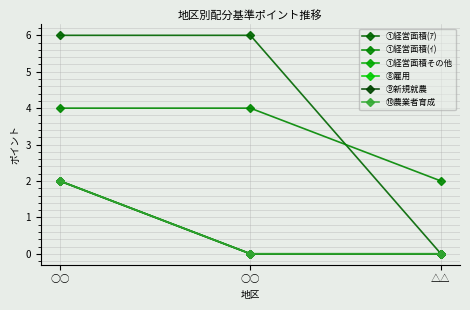

Is this an area chart (filled region under the line)?

No